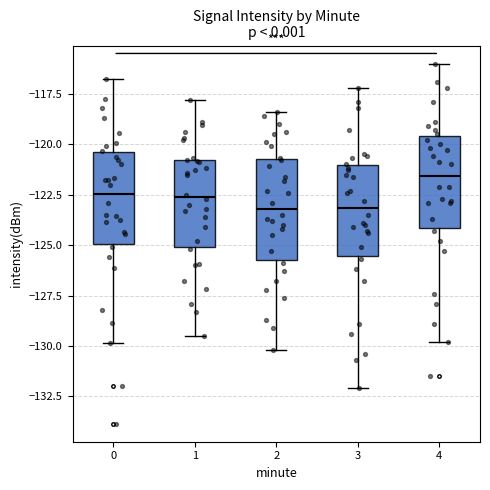

Reading left to right, transcribe this box plot: for each box, give where its median line is, the range the box spans, and where its two whiskers end, as read against the y-axis. The values are not printed on the chart, so give them approximately, as read against the axis.

0: median -122.5, box -125.0 to -120.5, whiskers -130.0 to -117.0
1: median -122.5, box -125.0 to -121.0, whiskers -129.5 to -118.0
2: median -123.0, box -125.5 to -120.5, whiskers -130.0 to -118.5
3: median -123.0, box -125.5 to -121.0, whiskers -132.0 to -117.0
4: median -121.5, box -124.0 to -119.5, whiskers -130.0 to -116.0